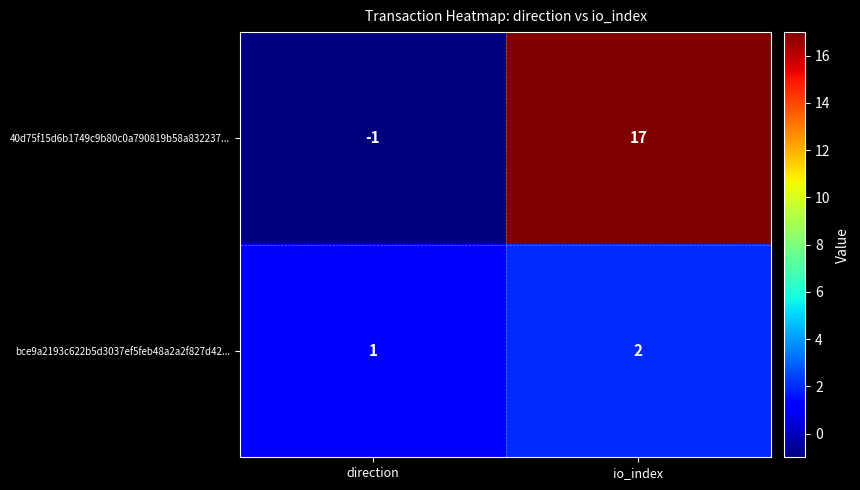

What is the difference between the maximum and minimum values in the 40d75f15d6b1749c9b80c0a790819b58a832237... series?

18